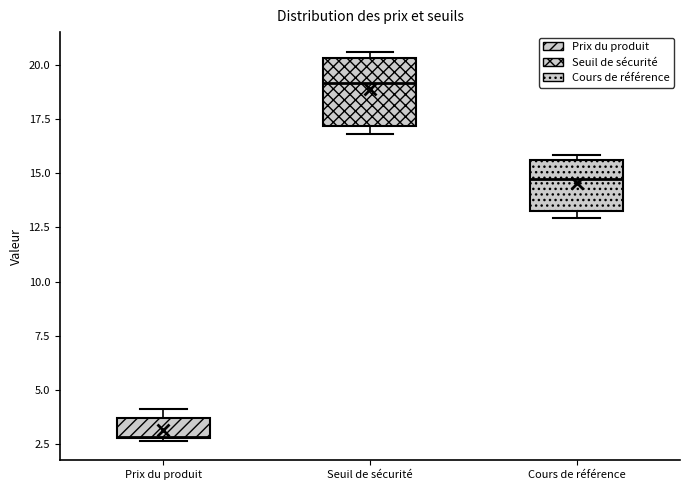

Reading left to right, read every box against the y-axis: the position of its median line, the range the box covers, and the ends of its whiskers. The values are not printed on the chart, so give them approximately, as read against the axis.

Prix du produit: median 3.0, box 3.0 to 3.5, whiskers 2.5 to 4.0
Seuil de sécurité: median 19.0, box 17.0 to 20.5, whiskers 17.0 (just below the box's lower edge) to 20.5 (just above the box's upper edge)
Cours de référence: median 14.5, box 13.0 to 15.5, whiskers 13.0 (just below the box's lower edge) to 16.0